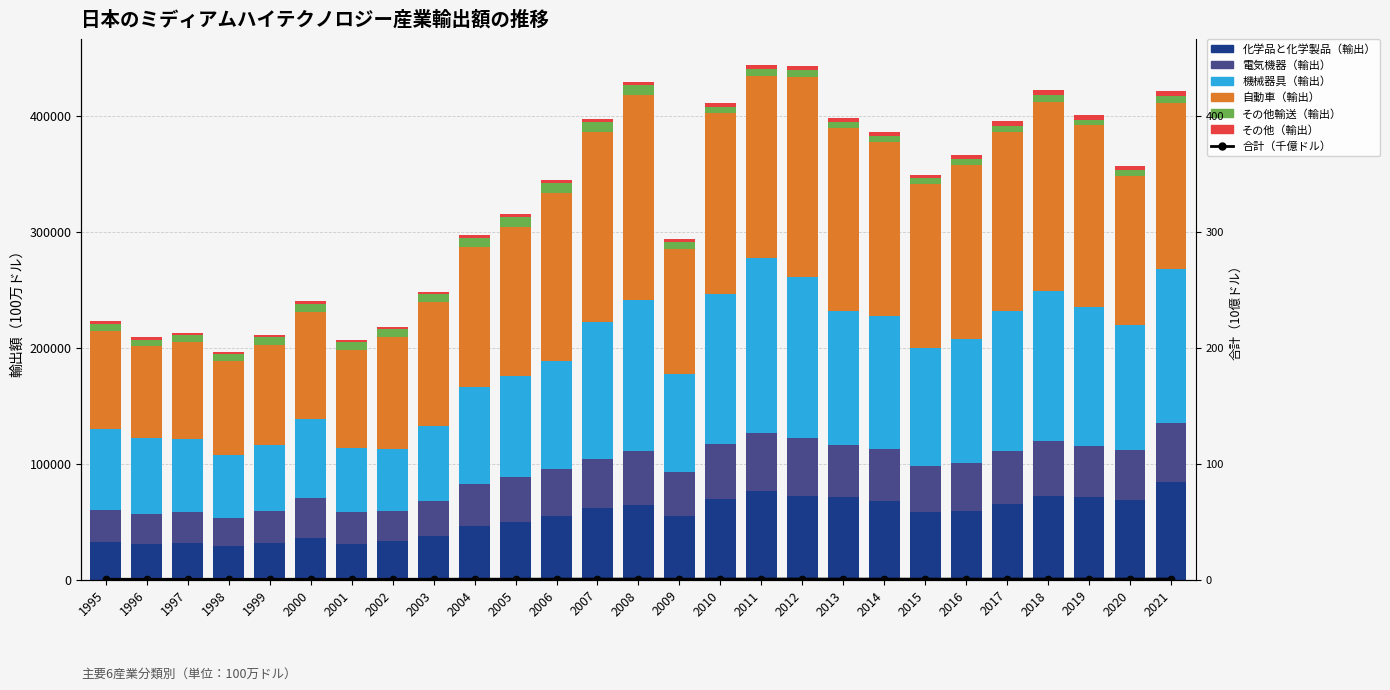

True or false: その他輸送（輸出） has a value of 1857.8 at 2020.

False